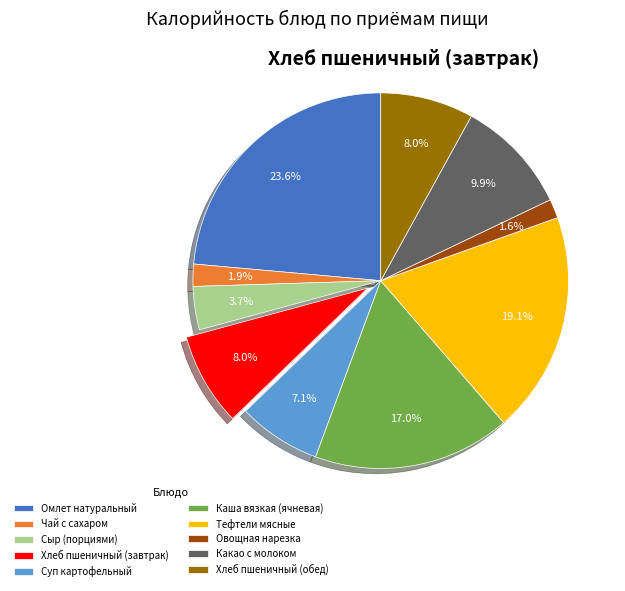

What is the ratio of the value at Сыр (порциями) to the value at Овощная нарезка?

2.3